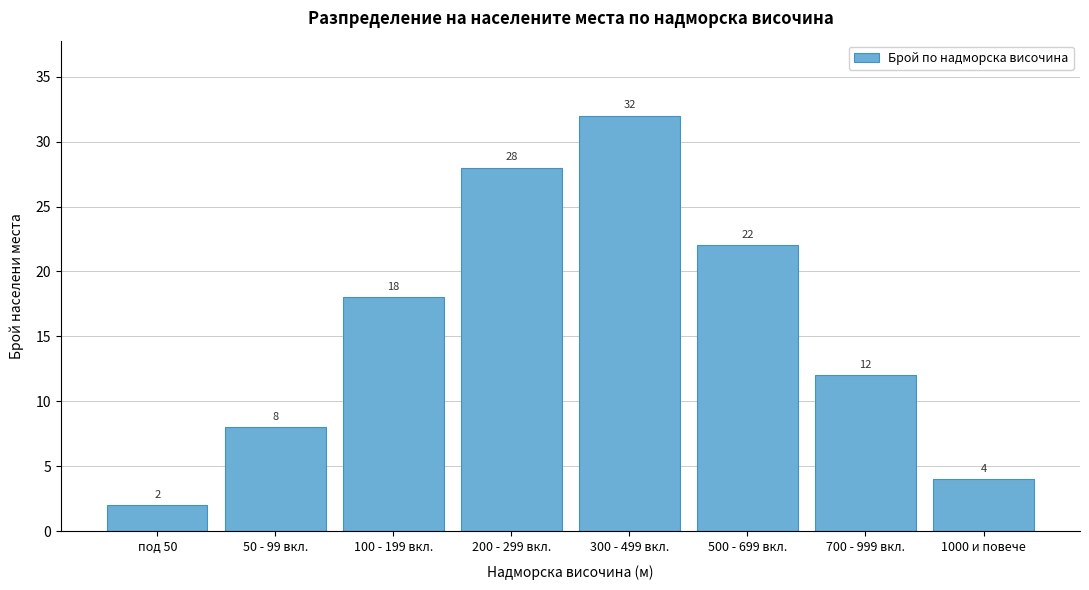

Reading right to left, extract all data points from this chart.

1000 и повече=4	700 - 999 вкл.=12	500 - 699 вкл.=22	300 - 499 вкл.=32	200 - 299 вкл.=28	100 - 199 вкл.=18	50 - 99 вкл.=8	под 50=2